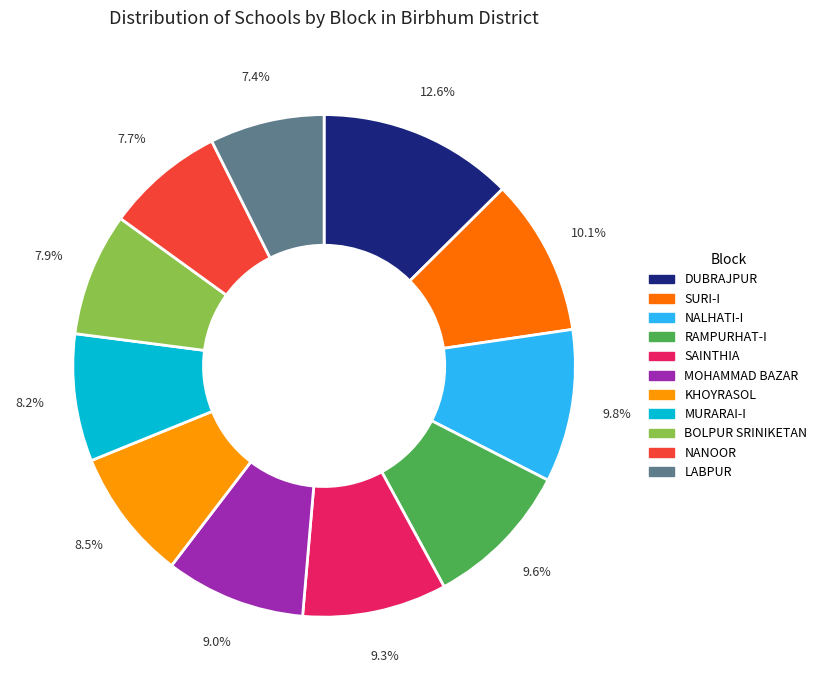

True or false: BOLPUR SRINIKETAN accounts for 8% of the total.

True